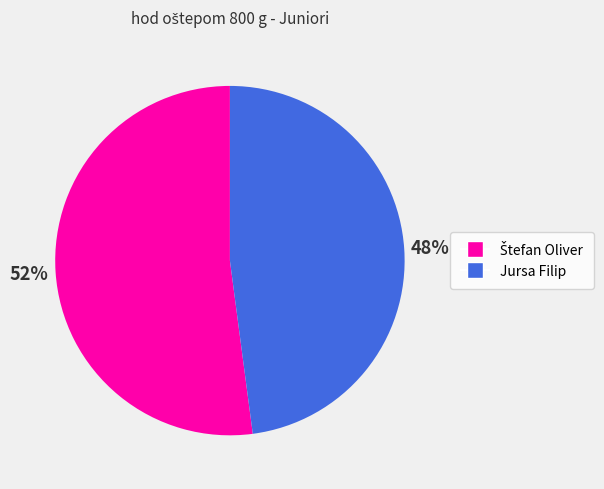

Which slice is the smallest?

Jursa Filip